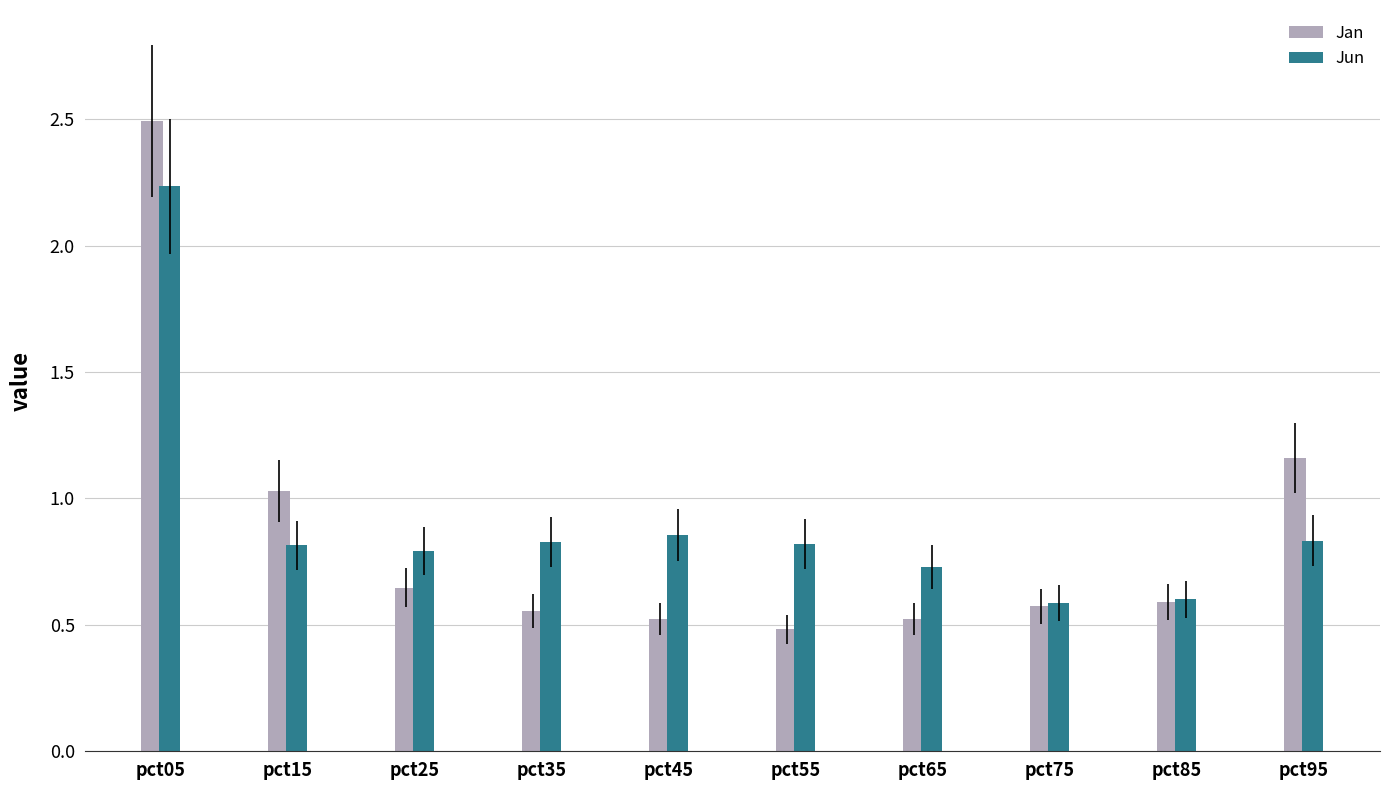

List the series in order of their overall mean, lowest first.

Jan, Jun